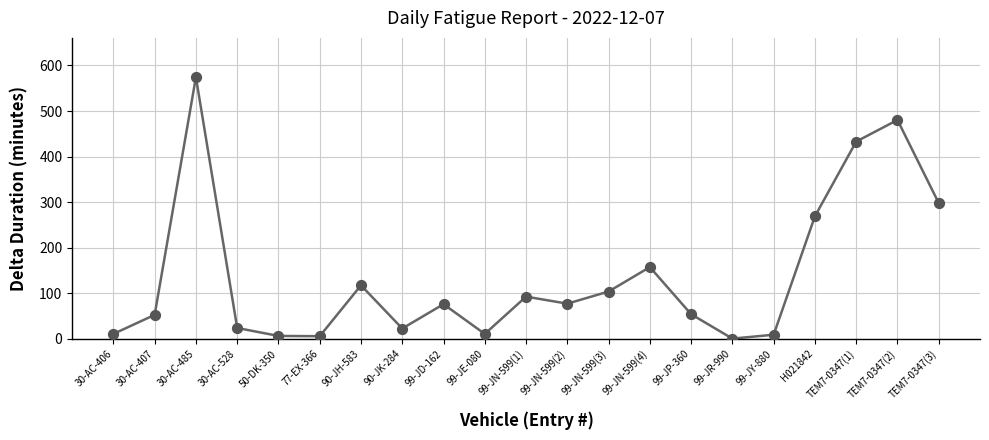

Which has a higher value, 99-JY-880 or TEM7-0347(1)?

TEM7-0347(1)